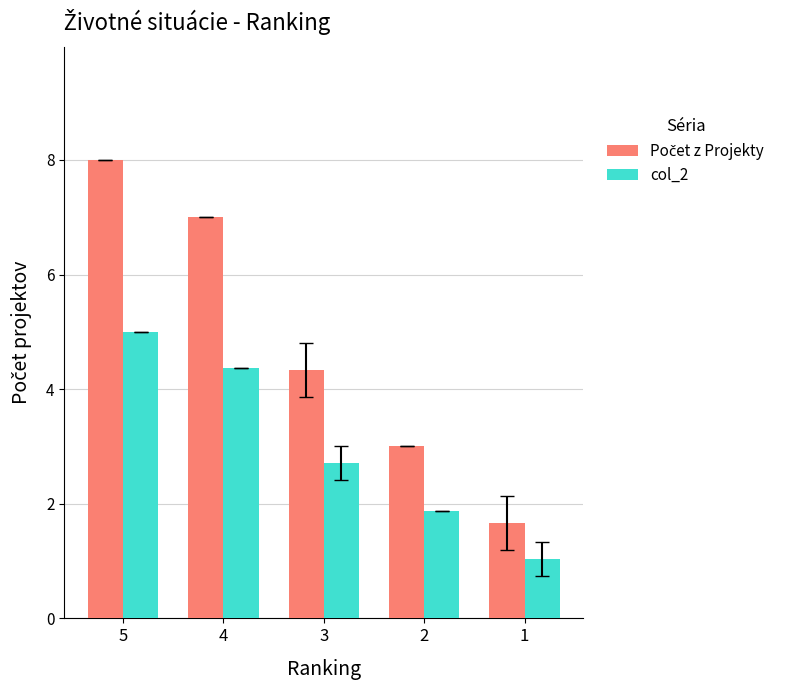

At which label does col_2 first exceed 2?

5